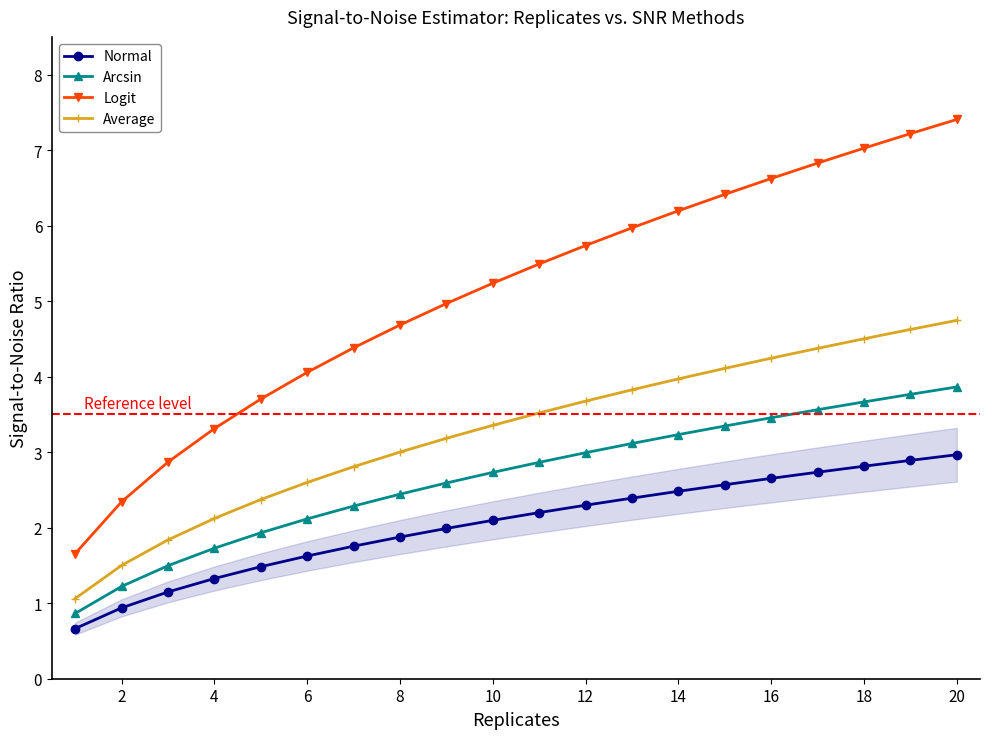

Reading right to left, list all the values displayed in this chart.

Normal: 3.0	2.9	2.8	2.7	2.7	2.6	2.5	2.4	2.3	2.2	2.1	2.0	1.9	1.8	1.6	1.5	1.3	1.1	0.9	0.7
Arcsin: 3.9	3.8	3.7	3.6	3.5	3.3	3.2	3.1	3.0	2.9	2.7	2.6	2.4	2.3	2.1	1.9	1.7	1.5	1.2	0.9
Logit: 7.4	7.2	7.0	6.8	6.6	6.4	6.2	6.0	5.7	5.5	5.2	5.0	4.7	4.4	4.1	3.7	3.3	2.9	2.3	1.7
Average: 4.7	4.6	4.5	4.4	4.2	4.1	4.0	3.8	3.7	3.5	3.4	3.2	3.0	2.8	2.6	2.4	2.1	1.8	1.5	1.1